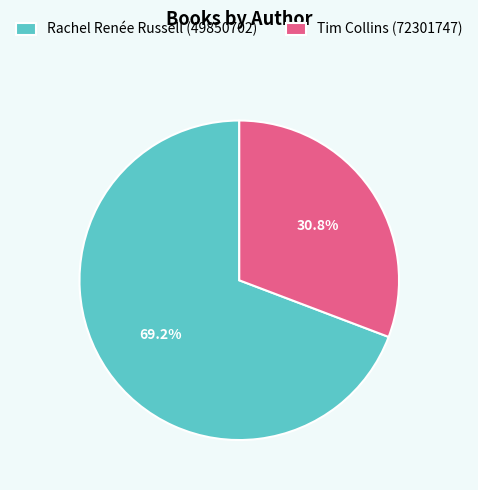

Is Tim Collins the majority of the pie?

No